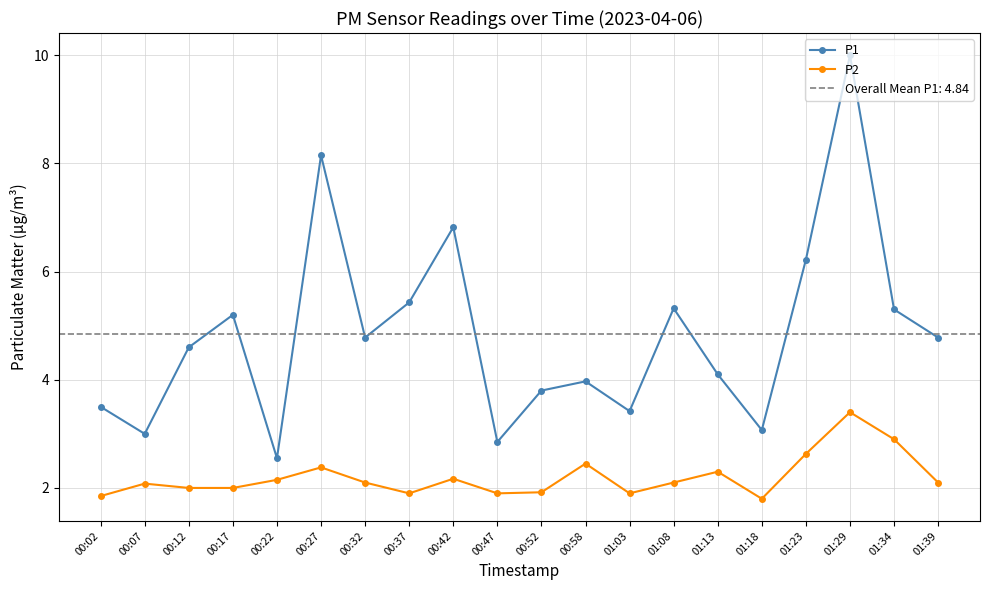

Which series has the largest total across all categories?

P1